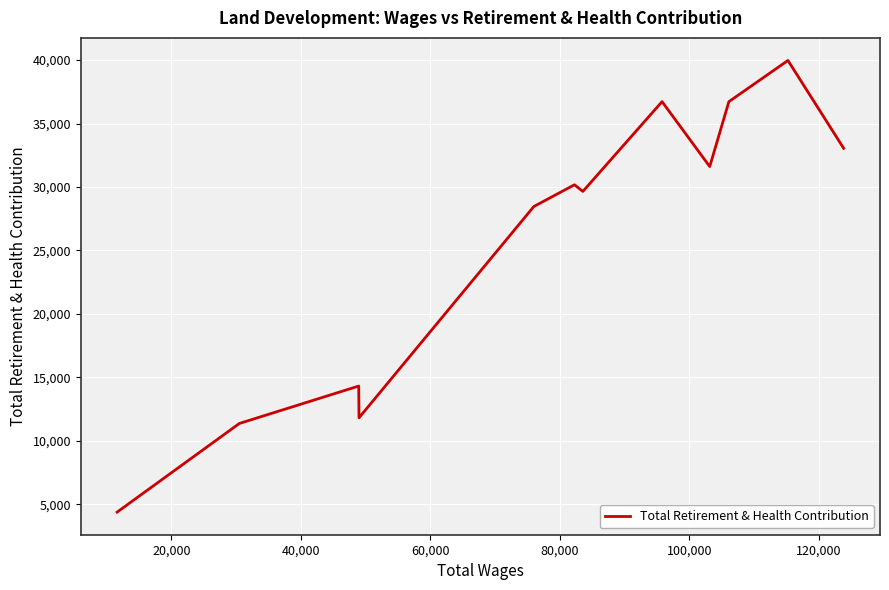

Does the chart display data point markers on the line(s)?

No